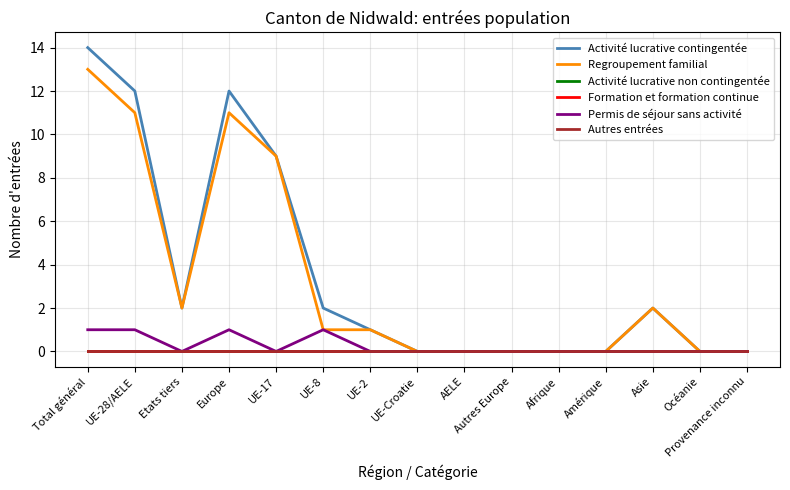

True or false: Permis de séjour sans activité has a value of 0 at UE-8.

False